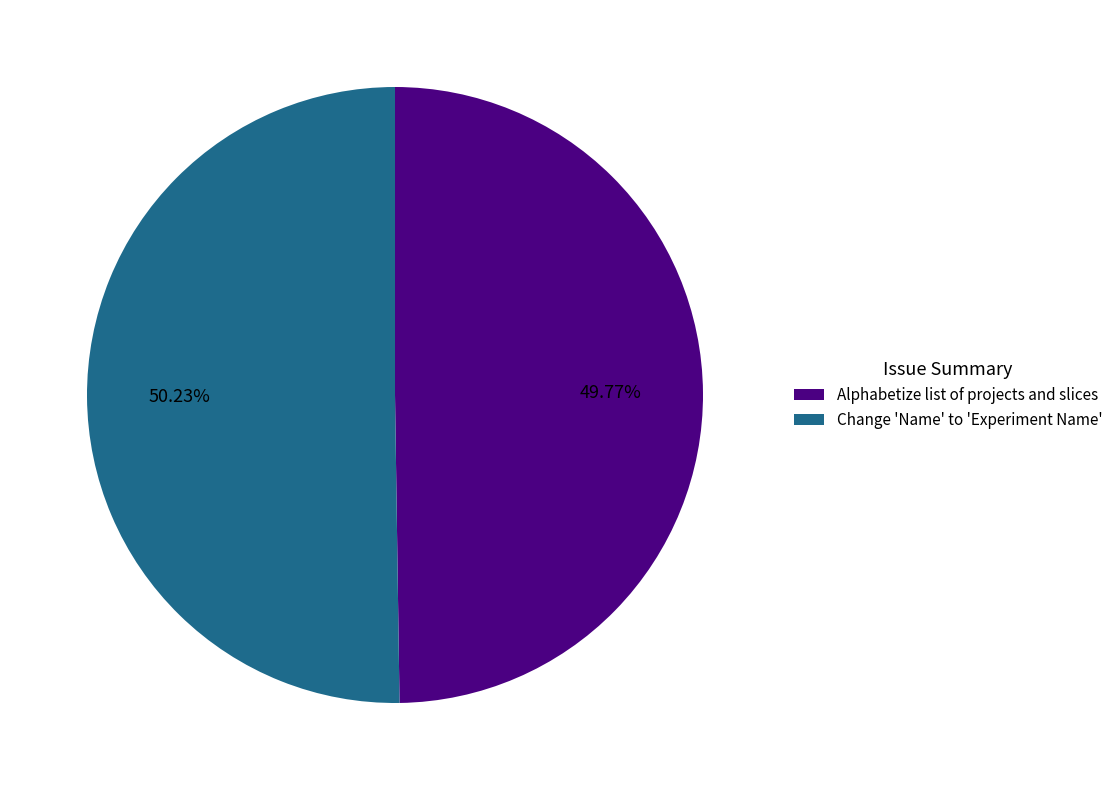

Is there a majority slice in this chart?

Yes